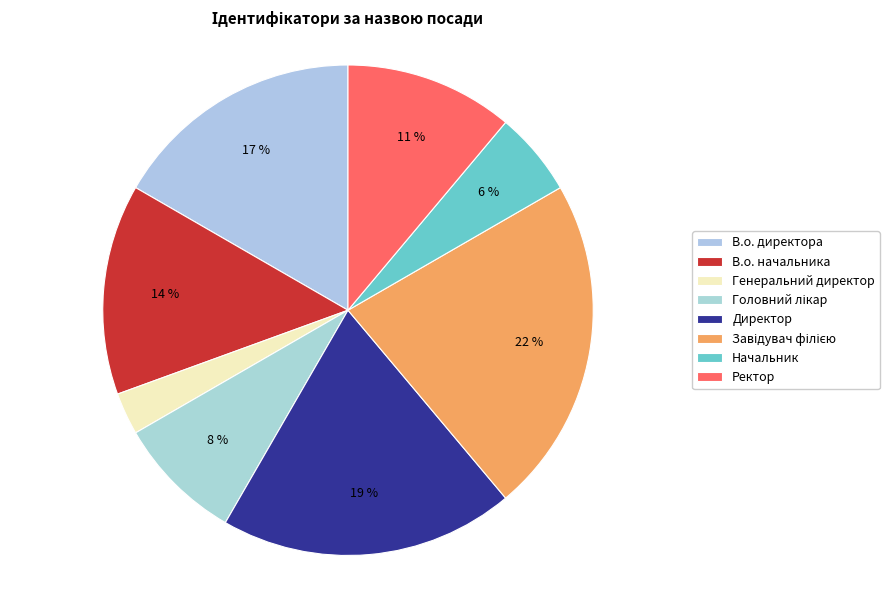

Rank the categories by value from lowest to highest.

Генеральний директор, Начальник, Головний лікар, Ректор, В.о. начальника, В.о. директора, Директор, Завідувач філією